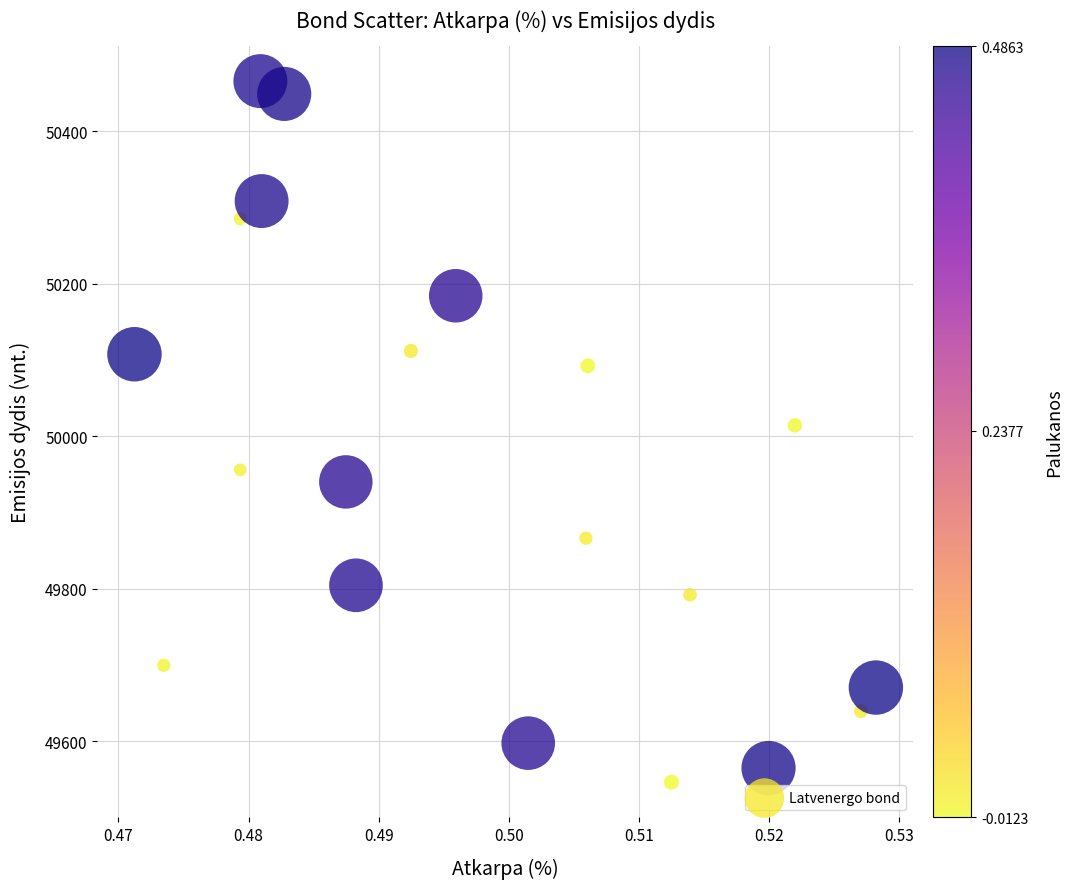

How many points are shown in the scatter plot?

20